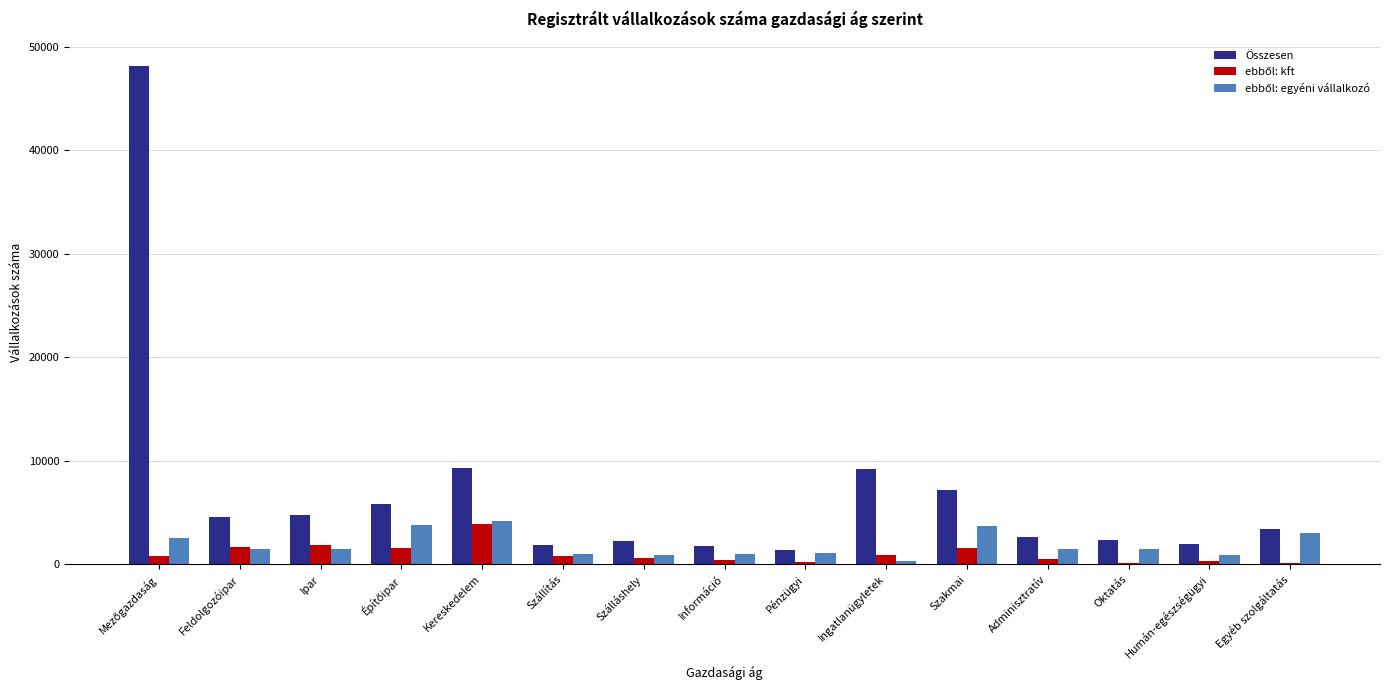

True or false: Összesen has a value of 3181 at Ipar.

False